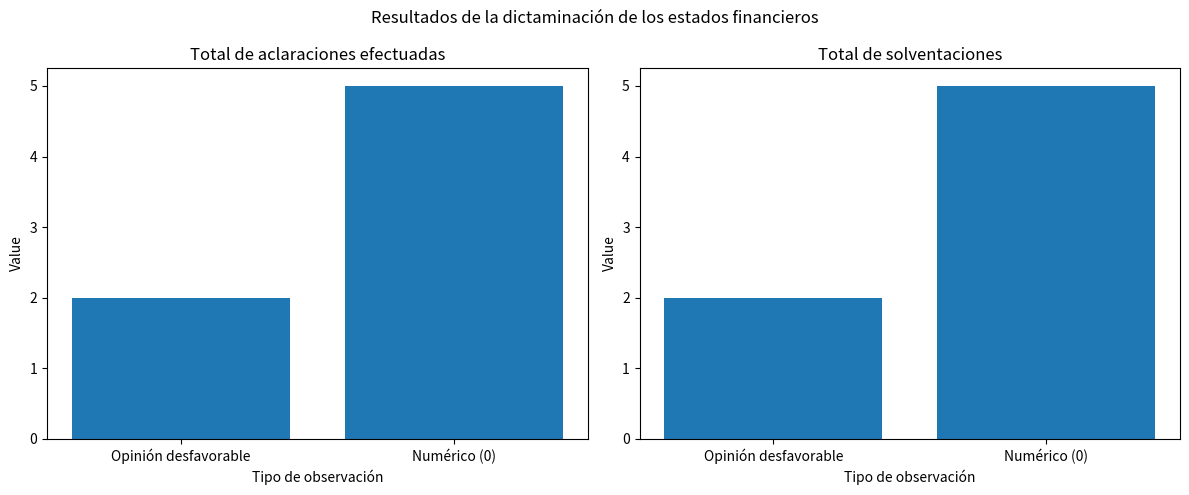

At which category is the sum across all series the highest?

Numérico (0)